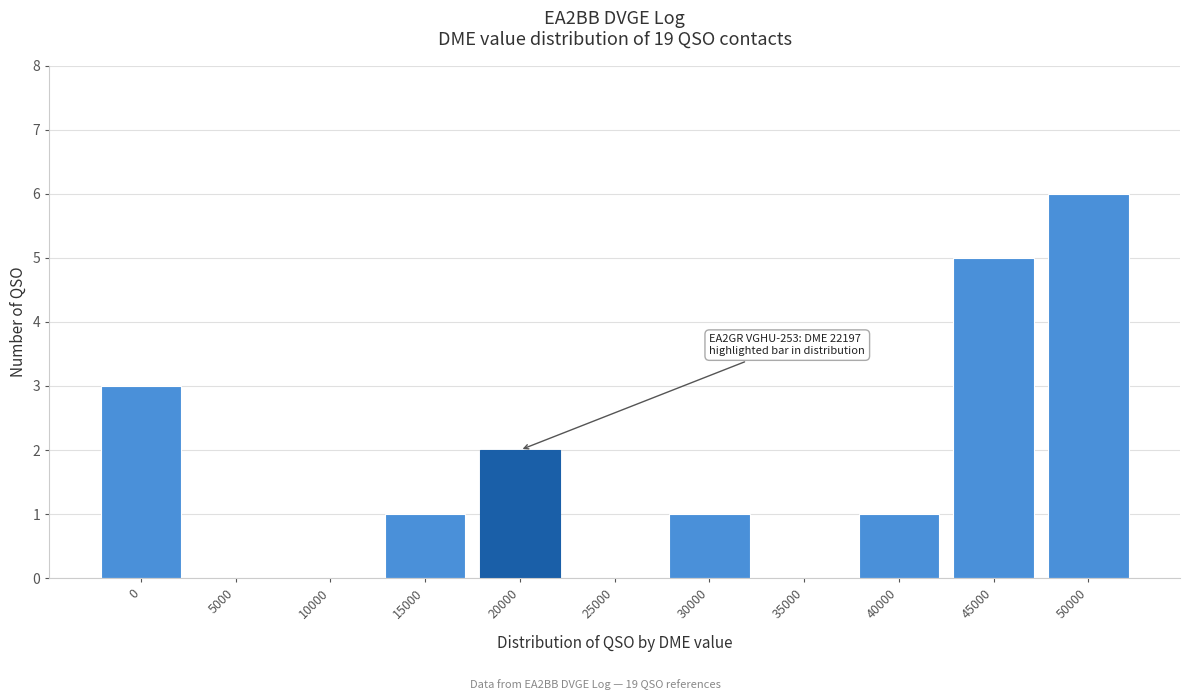

Reading left to right, list all the values displayed in this chart.

0=3	5000=0	10000=0	15000=1	20000=2	25000=0	30000=1	35000=0	40000=1	45000=5	50000=6